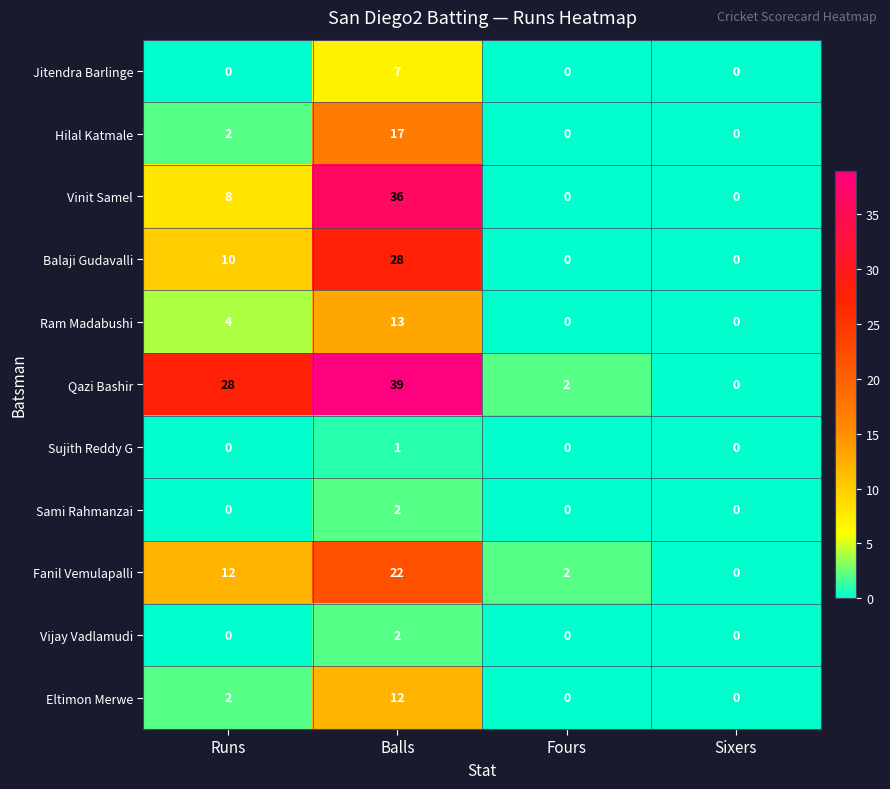

True or false: Vijay Vadlamudi has a value of 0 at Fours.

True